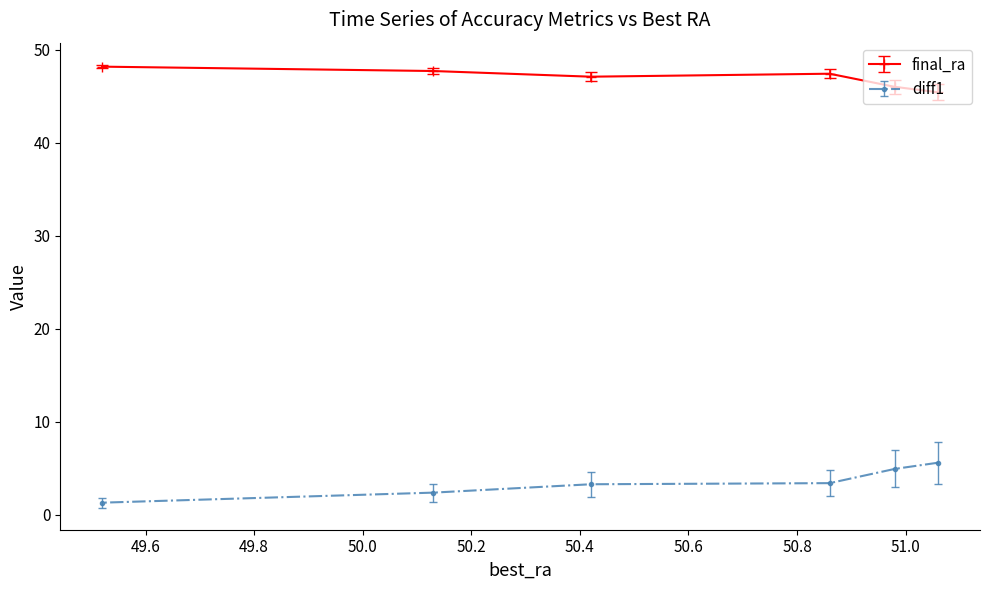

What are all the series names shown in the legend?

final_ra, diff1